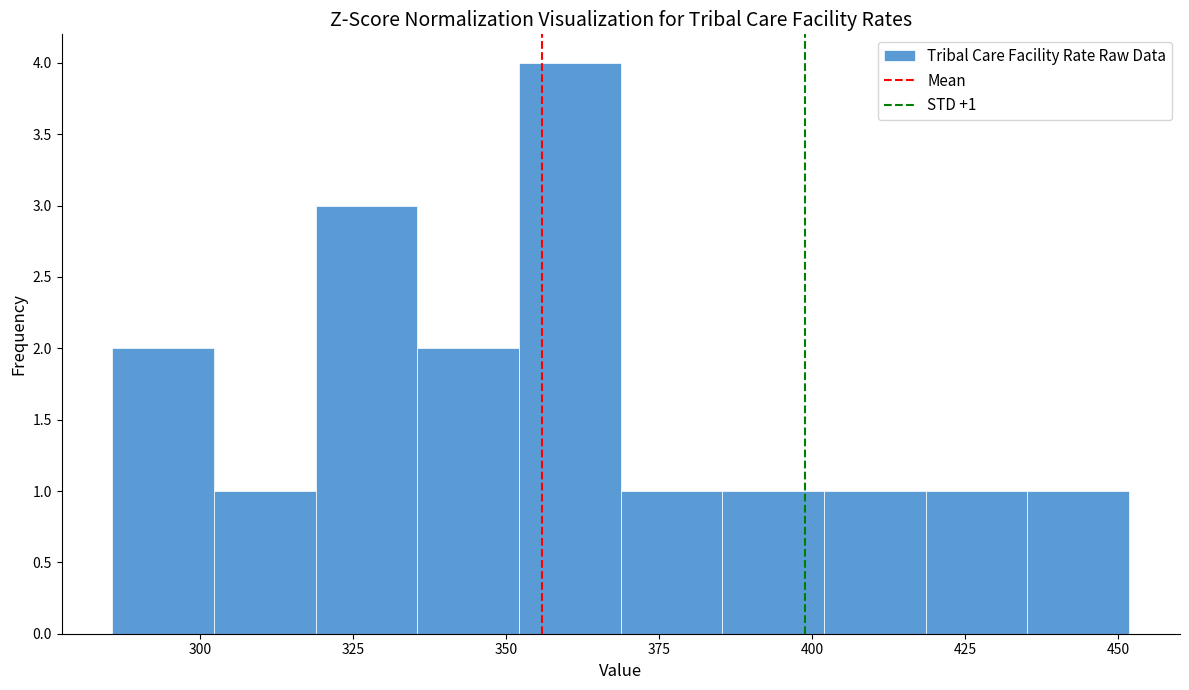

Read against the x-axis, roughly where is the centre of the tallest bar?

360